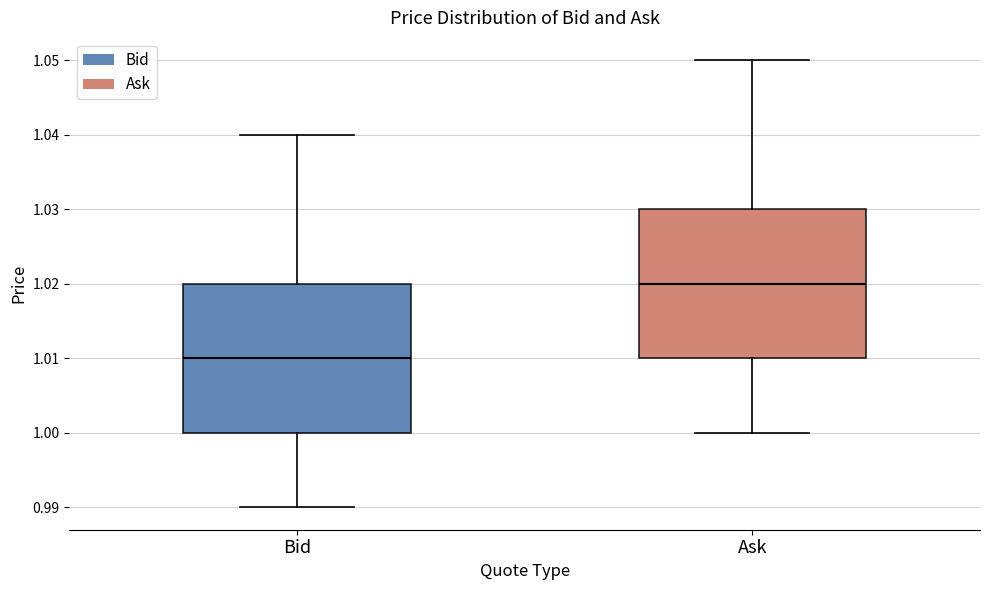

Reading left to right, read every box against the y-axis: the position of its median line, the range the box covers, and the ends of its whiskers. The values are not printed on the chart, so give them approximately, as read against the axis.

Bid: median 1.01, box 1.00 to 1.02, whiskers 0.99 to 1.04
Ask: median 1.02, box 1.01 to 1.03, whiskers 1.00 to 1.05